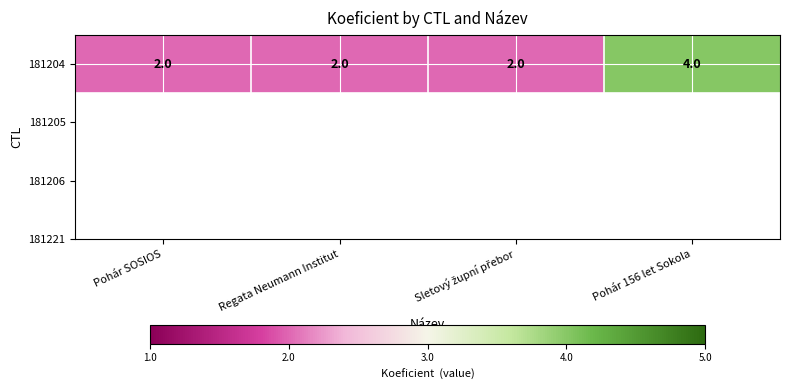

Rank the categories by value from lowest to highest.

Pohár SOSIOS, Regata Neumann Institut, Sletový župní přebor, Pohár 156 let Sokola